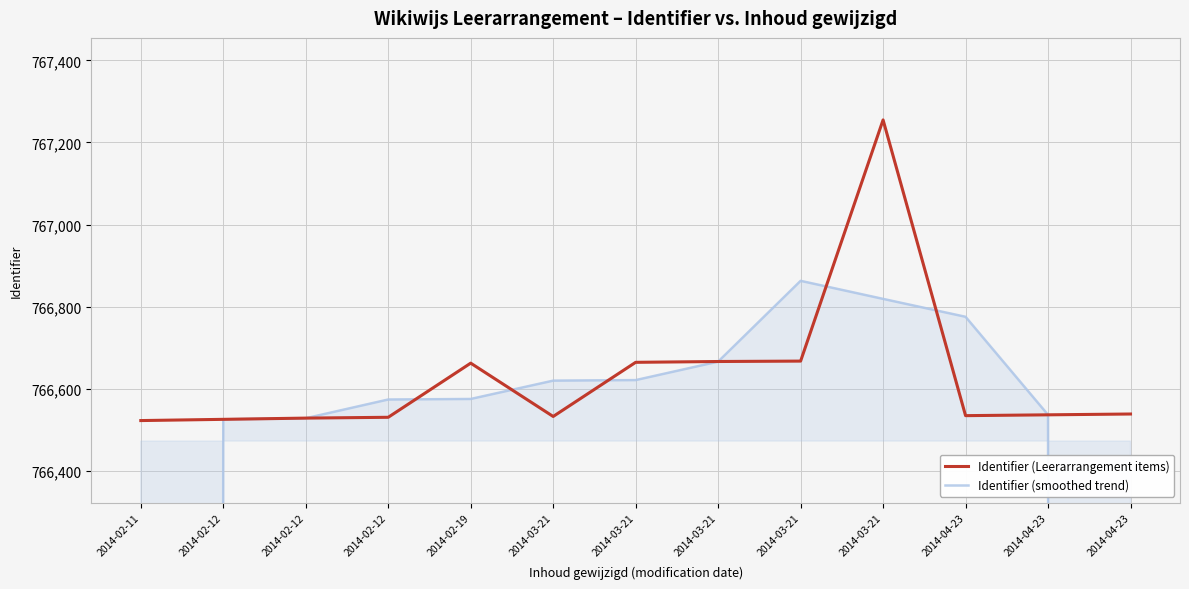

True or false: Identifier (smoothed trend) has more than 0 interior local peaks.

True